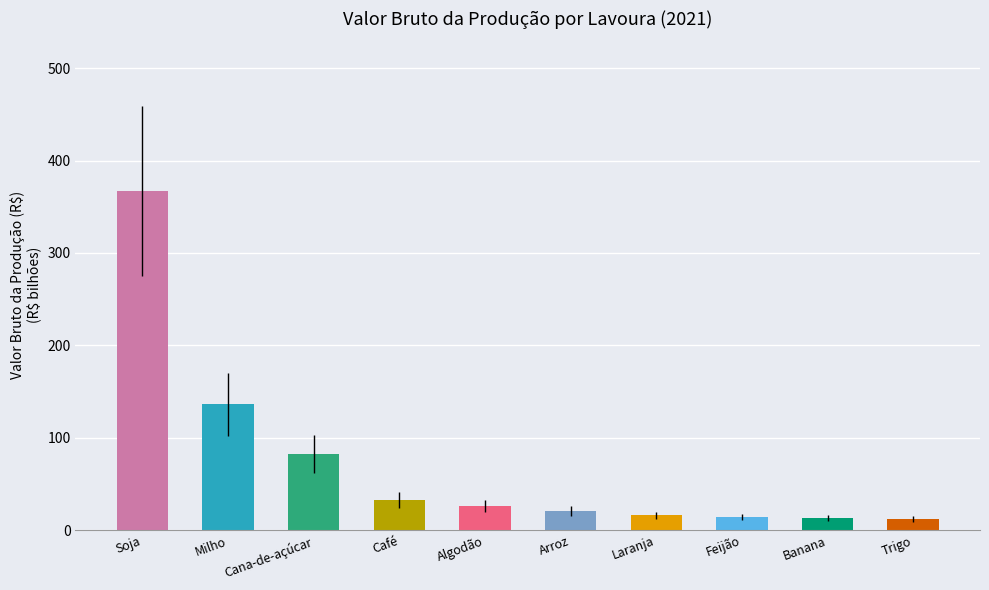

What is the label of the 9th bar from the left?

Banana